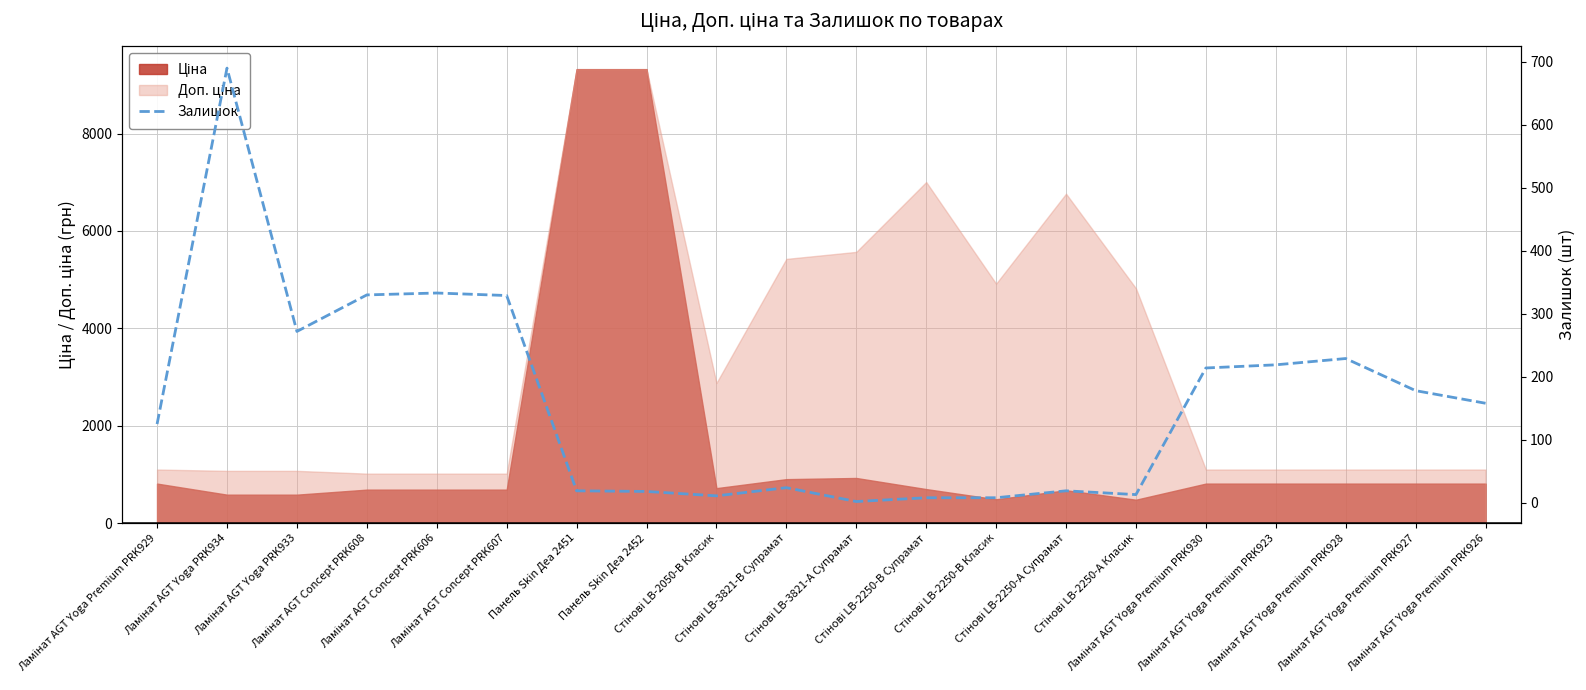

At which category does the data reach its first local valley?

Ламінат AGT Yoga PRK933